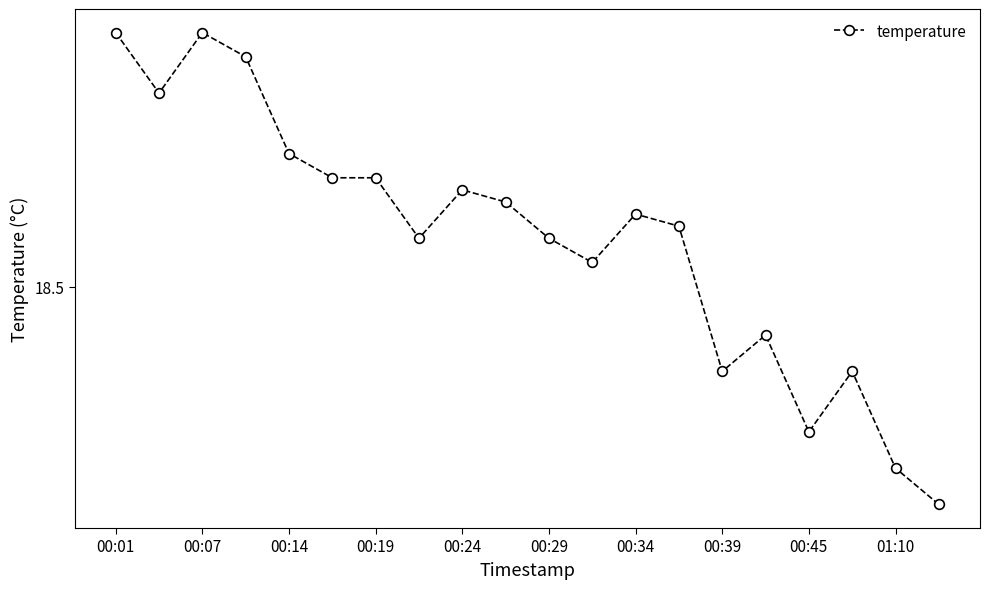

At which category does the chart reach its peak across all series?

00:01